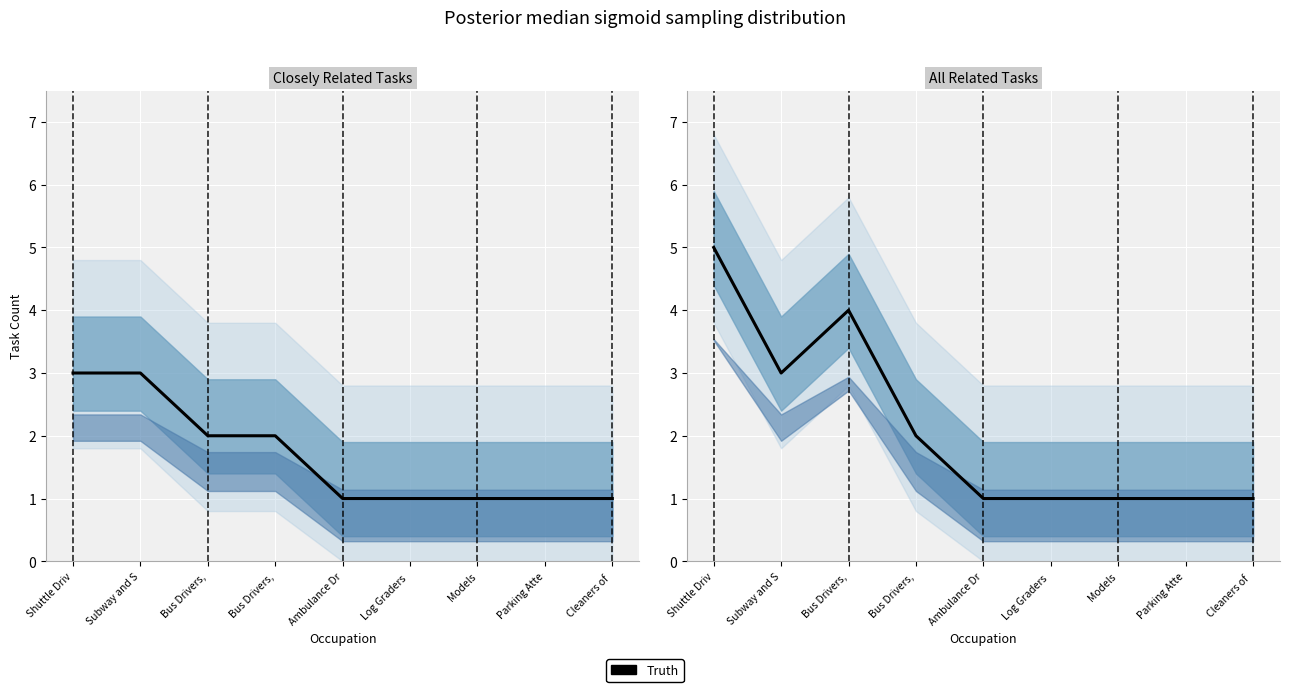

How many values exceed 1?

4